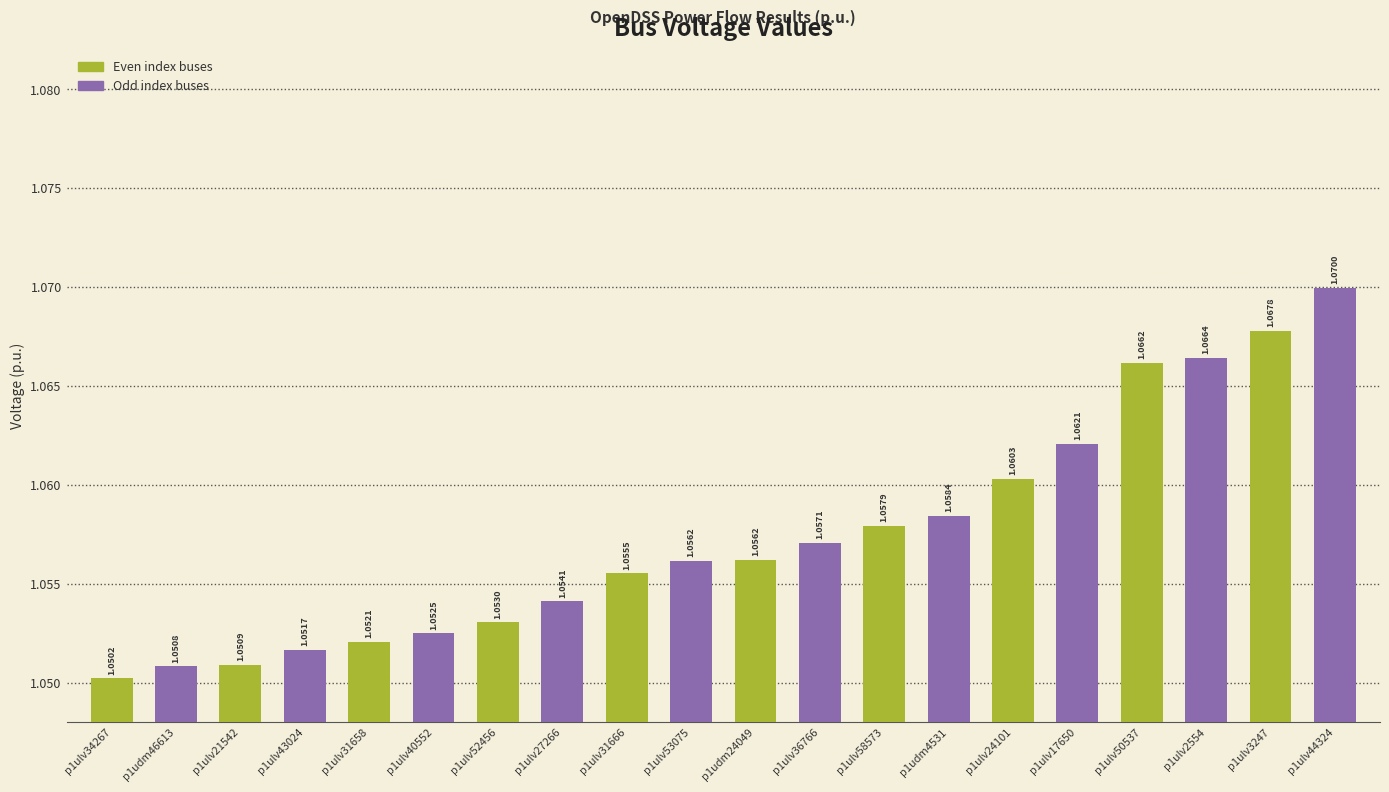

Which label corresponds to the smallest value in the chart?

p1ulv34267